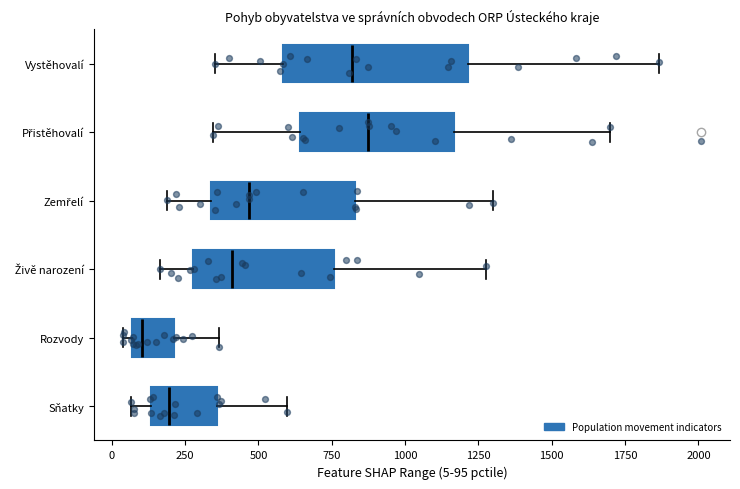

Reading bottom to top, read every box against the x-axis: the position of its median line, the range the box covers, and the ends of its whiskers. The values are not printed on the chart, so give them approximately, as read against the axis.

Sňatky: median 200, box 150 to 350, whiskers 50 to 600
Rozvody: median 100, box 50 to 200, whiskers 50 (just left of the box's left edge) to 350
Živě narození: median 400, box 300 to 750, whiskers 150 to 1300
Zemřelí: median 450, box 350 to 850, whiskers 200 to 1300
Přistěhovalí: median 850, box 650 to 1150, whiskers 350 to 1700
Vystěhovalí: median 800, box 600 to 1200, whiskers 350 to 1850